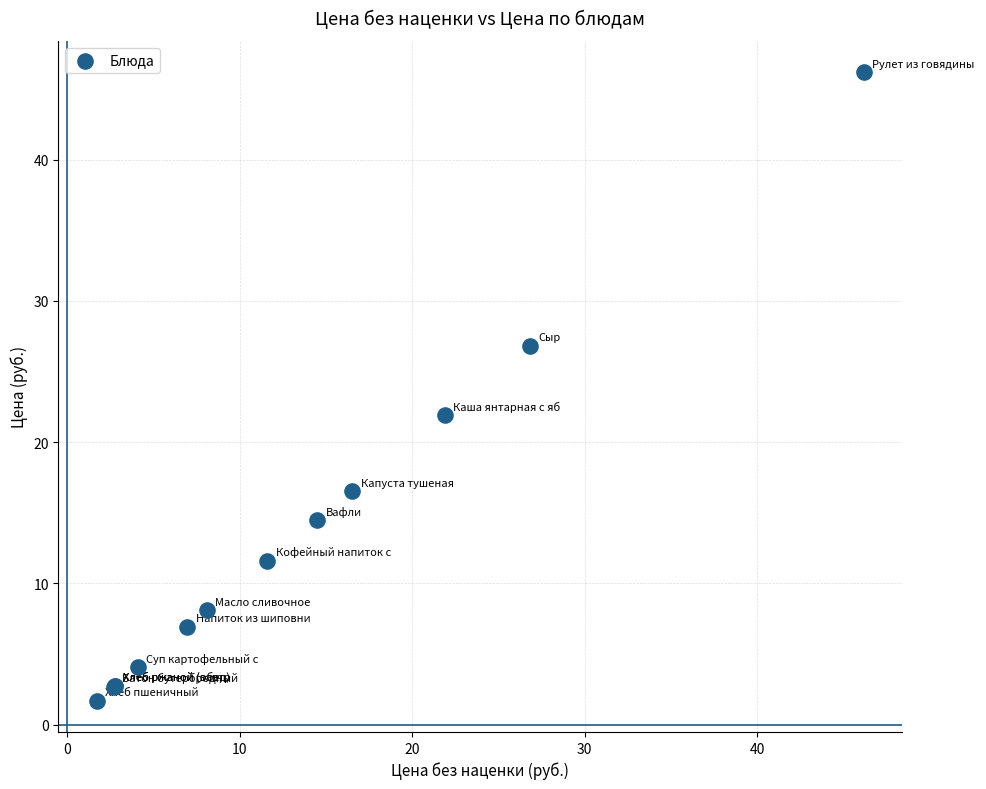

What Y value in the scatter plot is closest to 23?

21.9